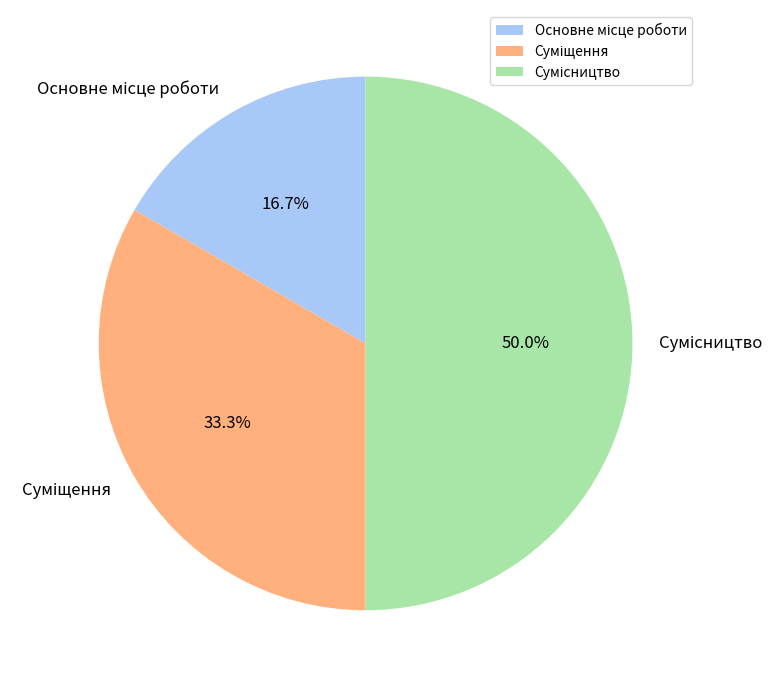

Which category has the biggest portion of the pie?

Сумісництво